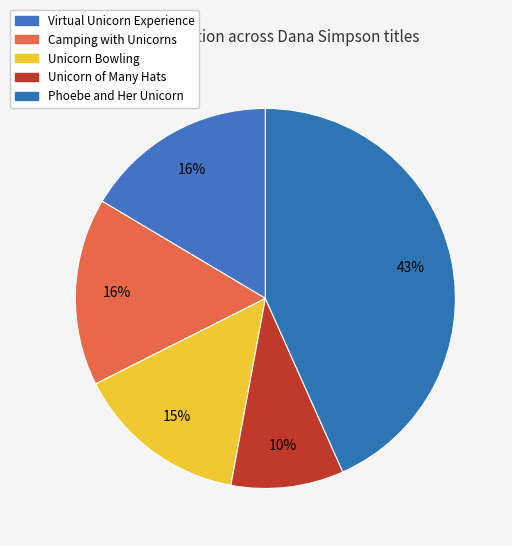

Is Unicorn Bowling the majority of the pie?

No